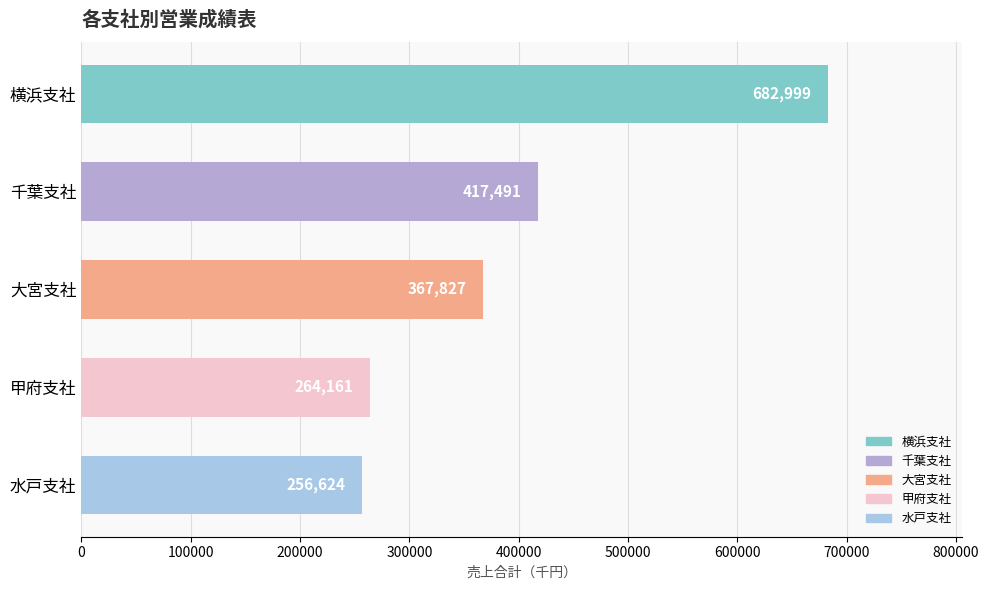

What is the change in value from 大宮支社 to 水戸支社?

-111203